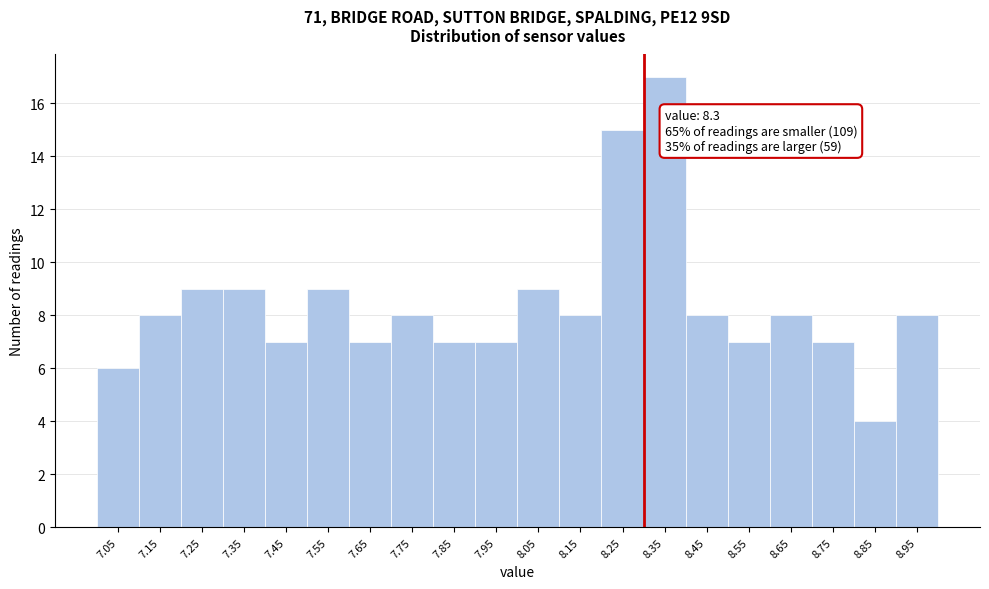

Over which range of the x-axis is the bar tallest?

8.3 to 8.4